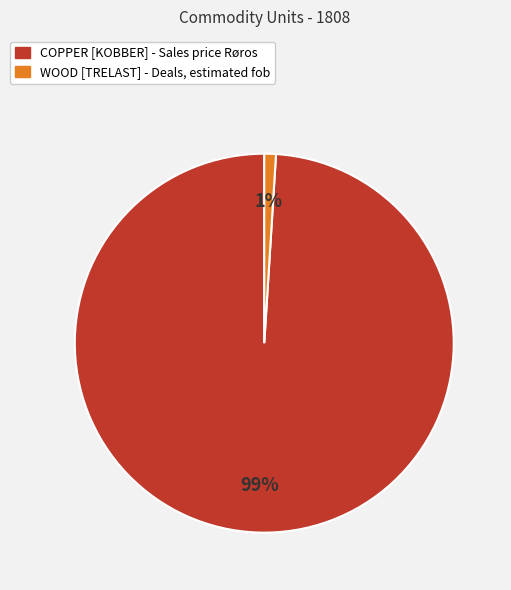

Does WOOD [TRELAST] - Deals, estimated fob represent more than half of the total?

No